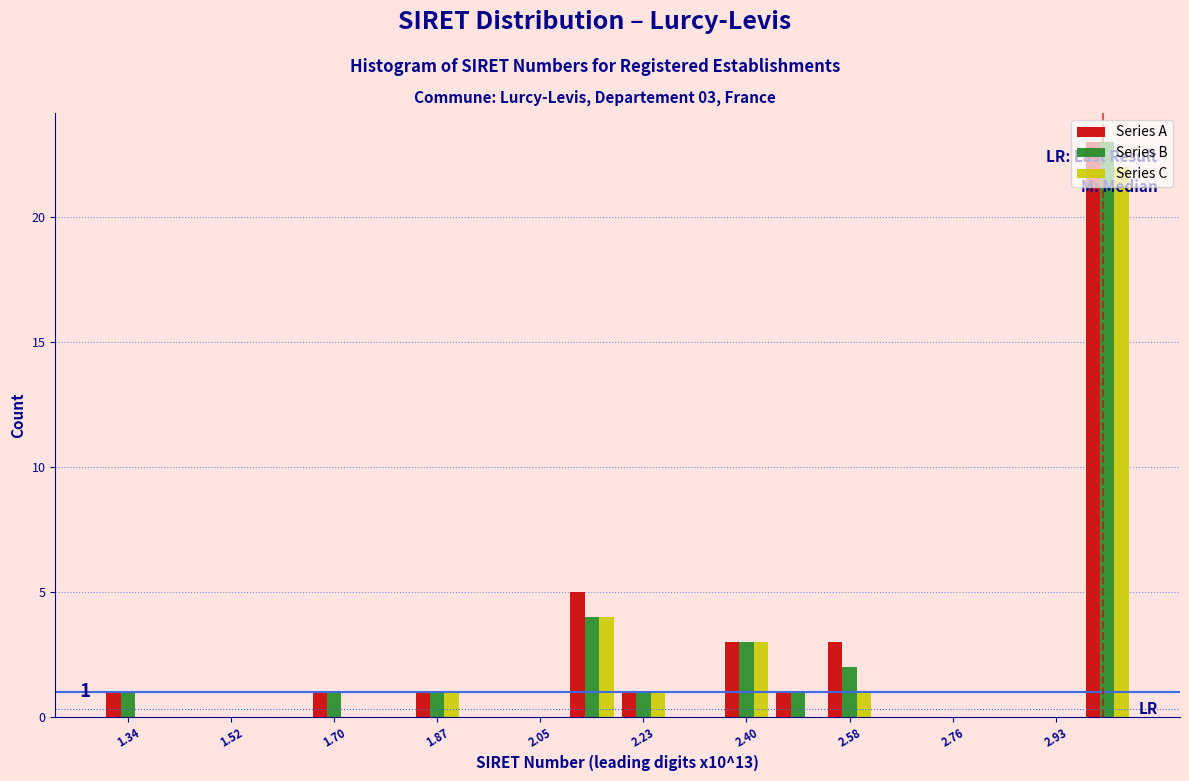

In the Series A series, which range on the x-axis has the tallest bar?

2.98 to 3.06